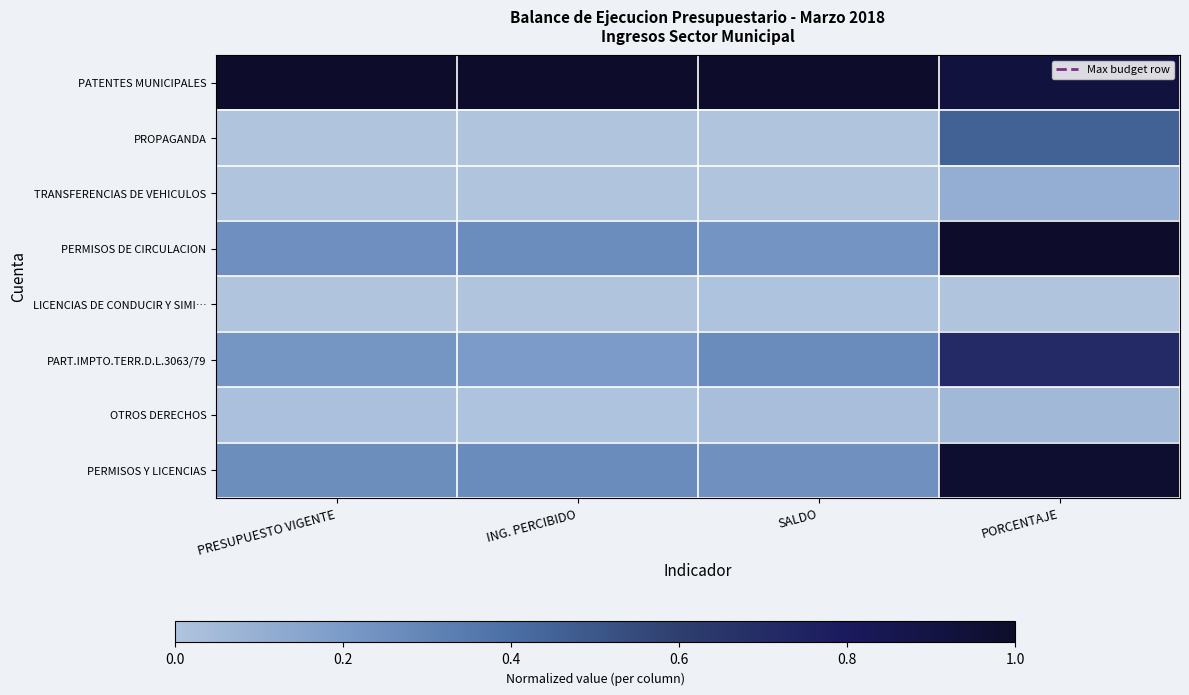

What is the spread (max minus min) of values at ING. PERCIBIDO?

1.0